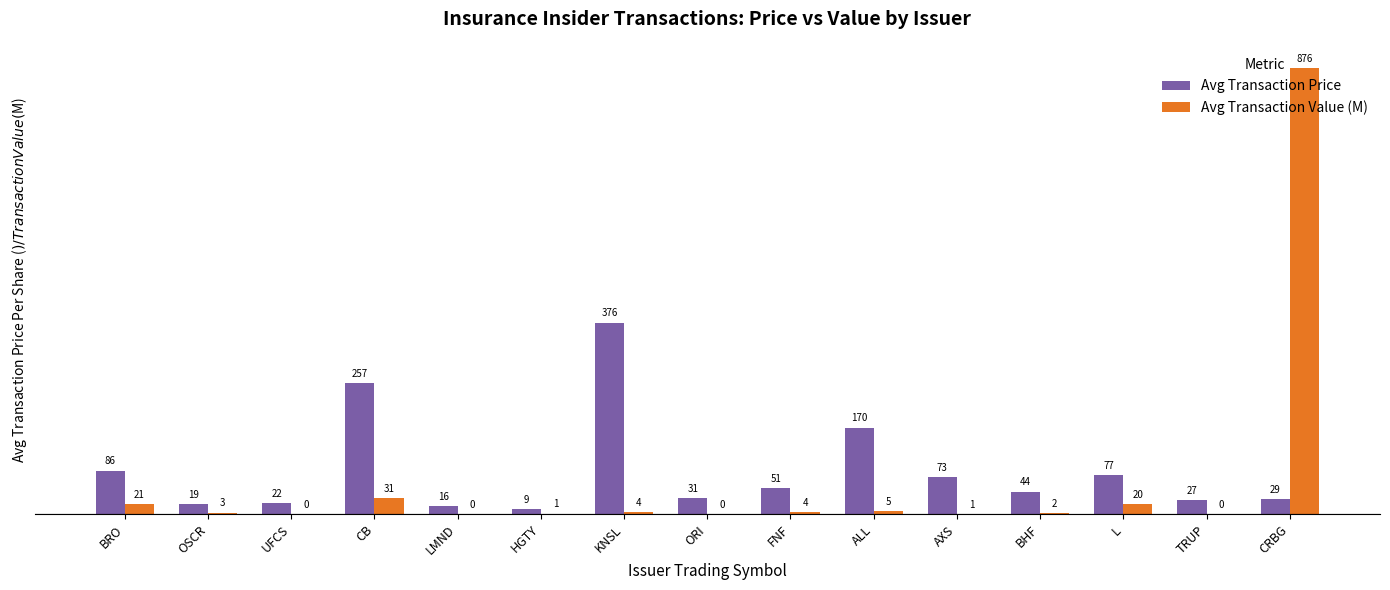

The value of Avg Transaction Value (M) at LMND is 0.1. True or false?

False